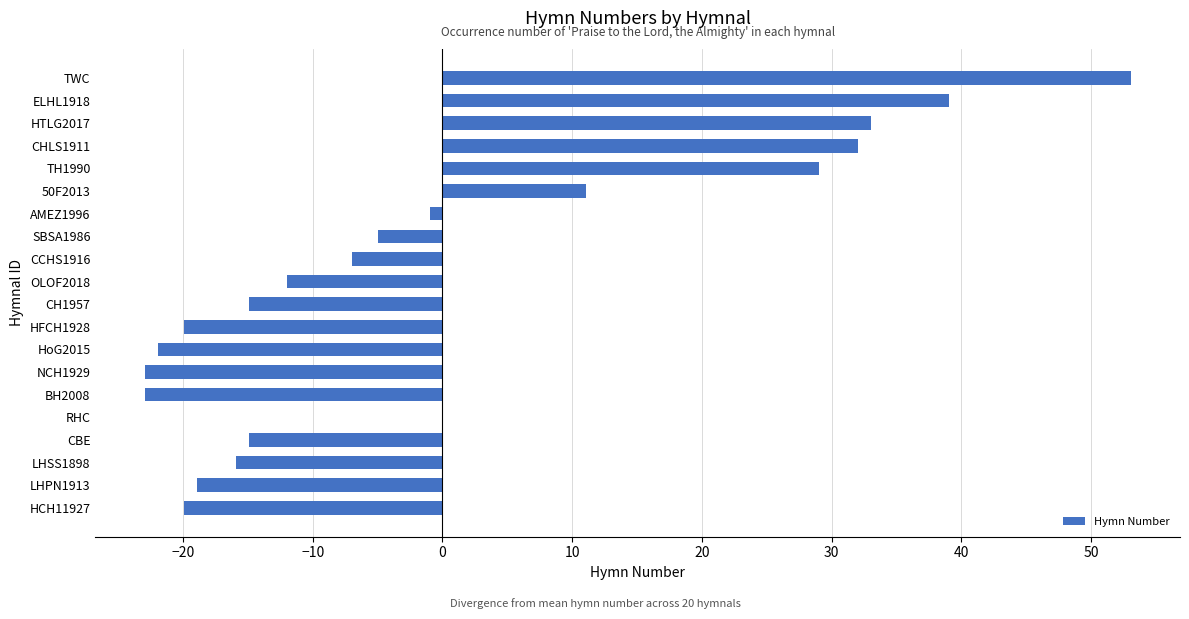

At which label is the value closest to 15?

50F2013